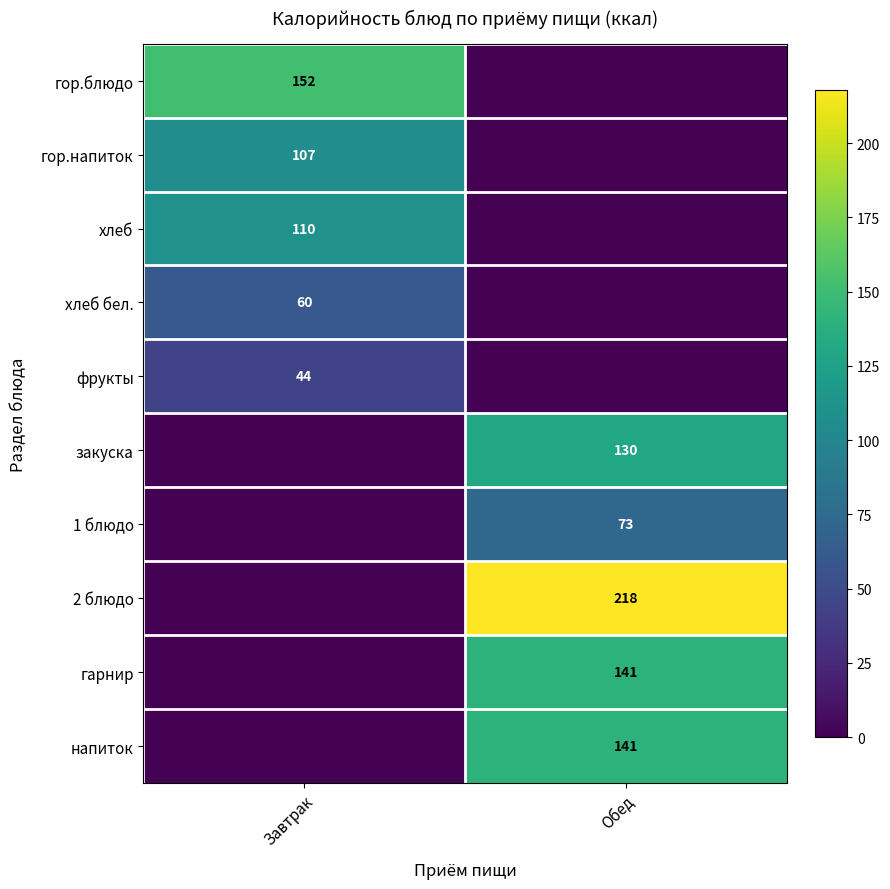

What is the maximum value shown in the chart?

218